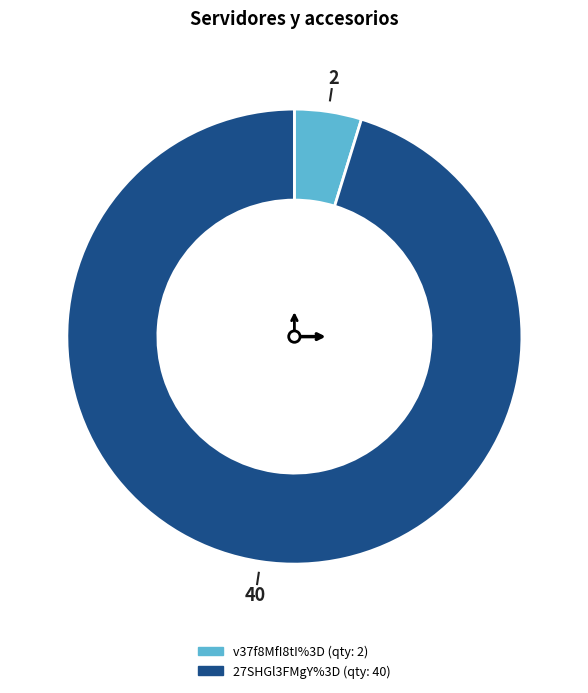

Does 27SHGl3FMgY%3D represent more than half of the total?

Yes